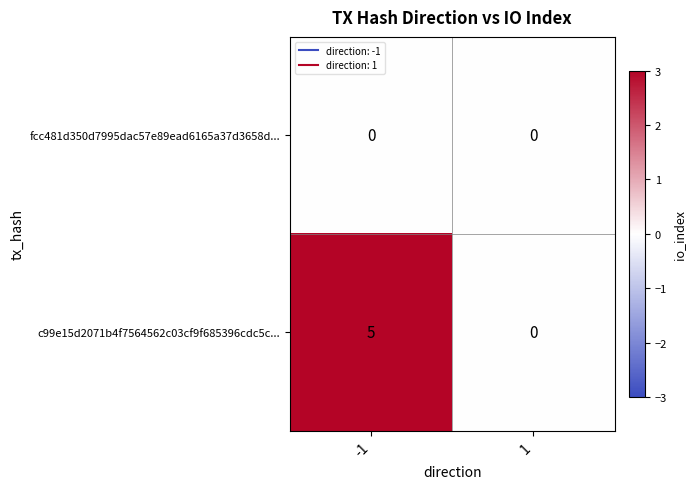

Reading left to right, list all the values displayed in this chart.

fcc481d350d7995dac57e89ead6165a37d3658d...: 0	0
c99e15d2071b4f7564562c03cf9f685396cdc5c...: 5	0